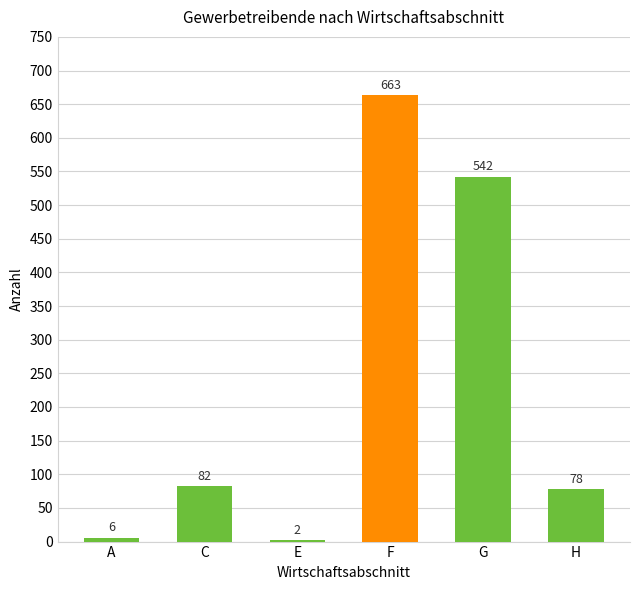

Which has a higher value, F or A?

F